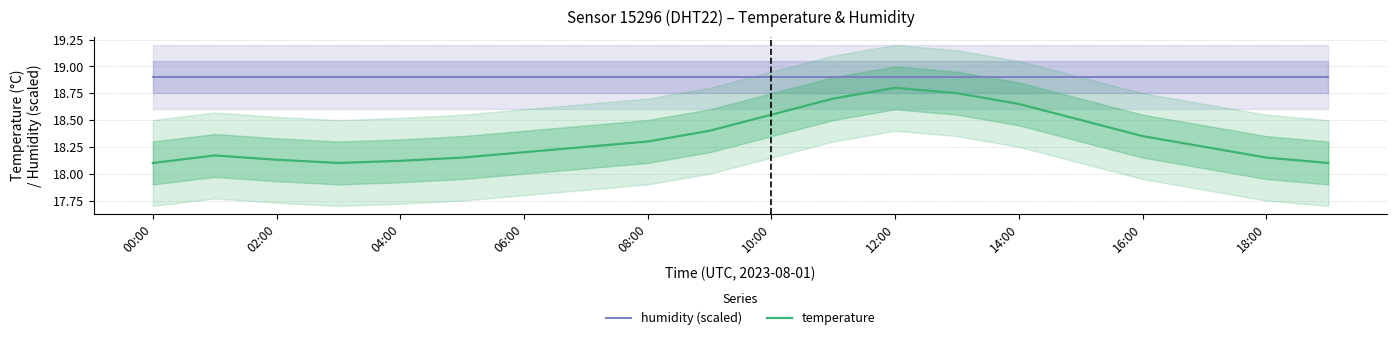

True or false: temperature and humidity (scaled) cross at least once.

False